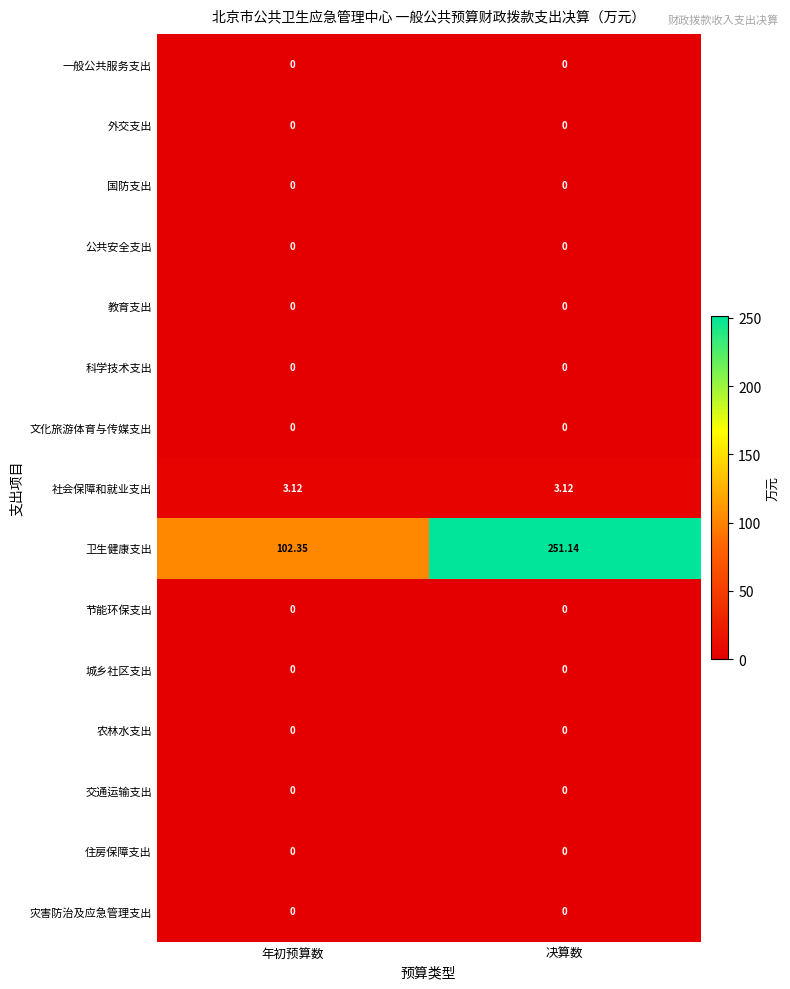

List the labels in order of 卫生健康支出 value, smallest first.

年初预算数, 决算数